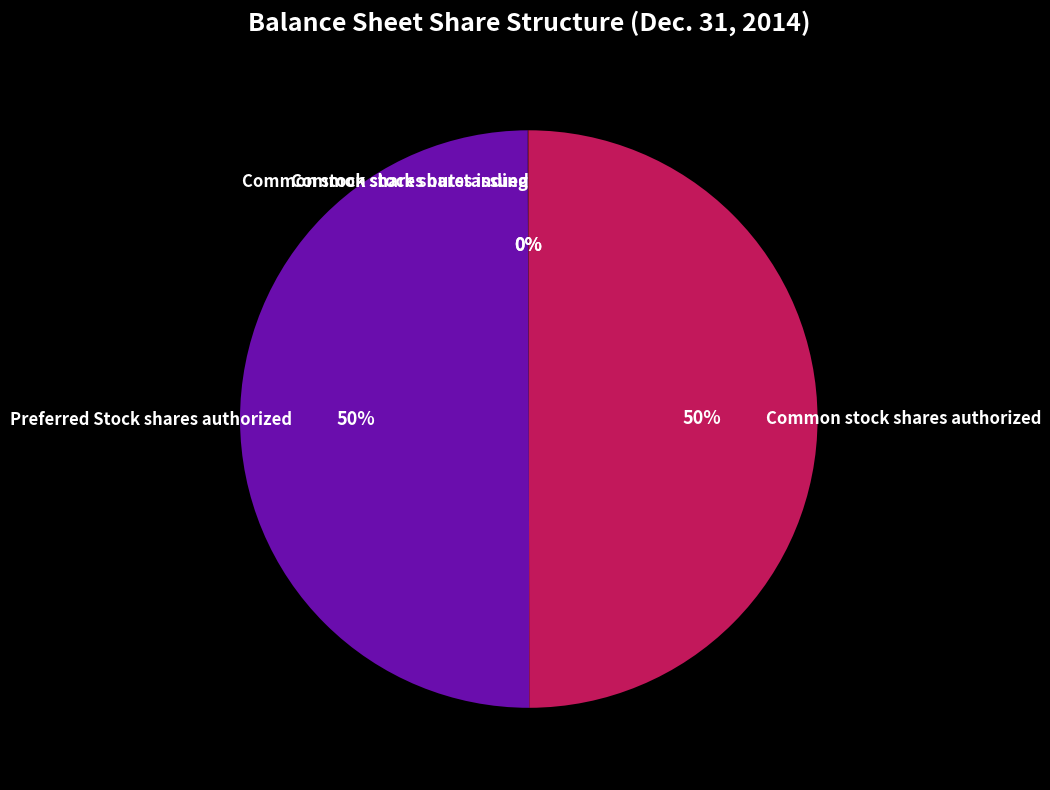

Do Common stock shares authorized and Preferred Stock shares authorized together represent more than half of the pie?

Yes